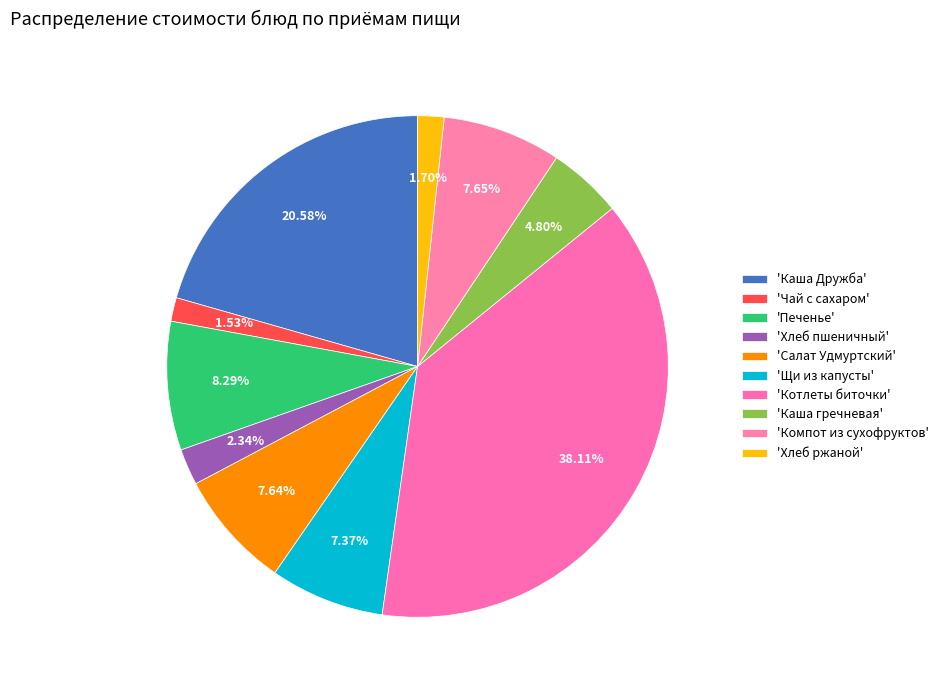

Count the number of slices in the pie.

10